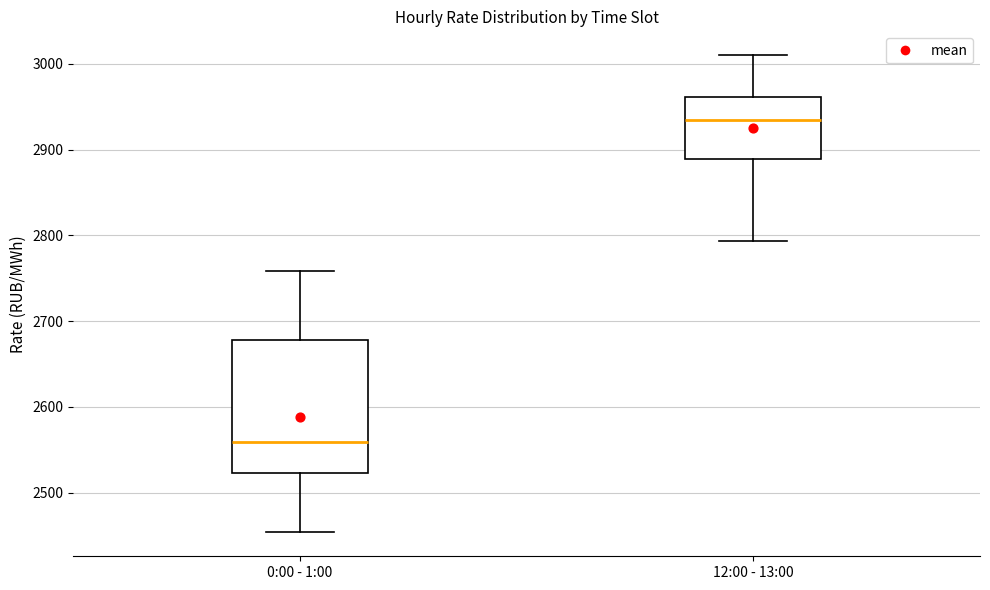

Reading left to right, read every box against the y-axis: the position of its median line, the range the box covers, and the ends of its whiskers. The values are not printed on the chart, so give them approximately, as read against the axis.

0:00 - 1:00: median 2560, box 2520 to 2680, whiskers 2450 to 2760
12:00 - 13:00: median 2930, box 2890 to 2960, whiskers 2790 to 3010